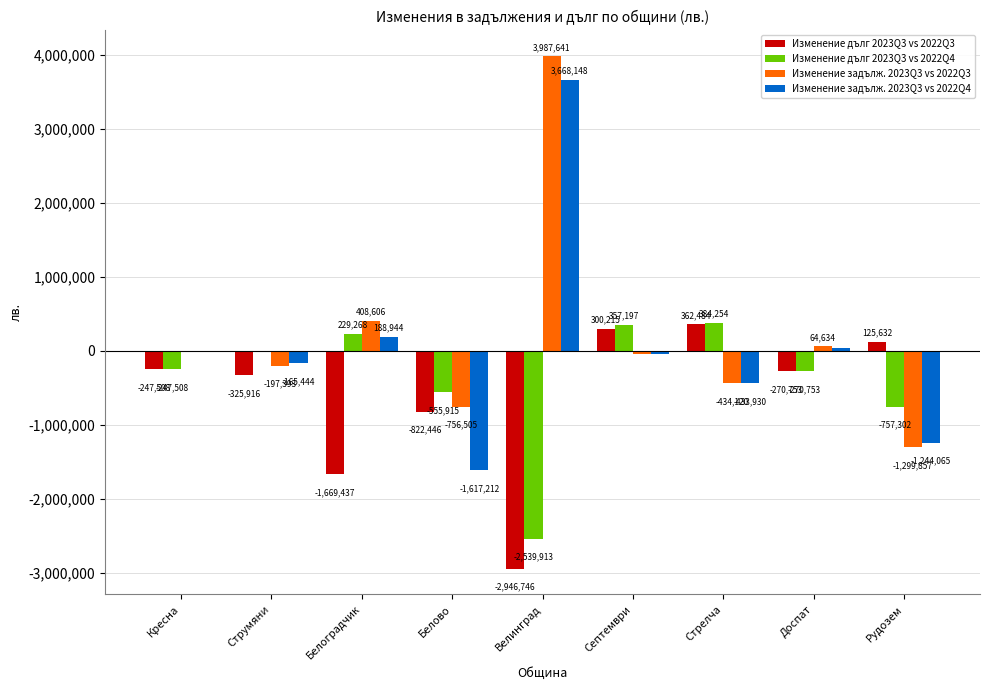

Reading right to left, what are all the values shown in this chart?

Изменение дълг 2023Q3 vs 2022Q3: Рудозем=125632	Доспат=-270753	Стрелча=362484	Септември=300215	Велинград=-2946746	Белово=-822446	Белоградчик=-1669437	Струмяни=-325916	Кресна=-247508
Изменение дълг 2023Q3 vs 2022Q4: Рудозем=-757302	Доспат=-270753	Стрелча=384254	Септември=357197	Велинград=-2539913	Белово=-555915	Белоградчик=229268	Струмяни=-15394	Кресна=-247508
Изменение задълж. 2023Q3 vs 2022Q3: Рудозем=-1299857	Доспат=64634	Стрелча=-434120	Септември=-46227	Велинград=3987641	Белово=-756505	Белоградчик=408606	Струмяни=-197393	Кресна=-9902
Изменение задълж. 2023Q3 vs 2022Q4: Рудозем=-1244065	Доспат=43623	Стрелча=-433930	Септември=-44894	Велинград=3668148	Белово=-1617212	Белоградчик=188944	Струмяни=-165444	Кресна=-9479